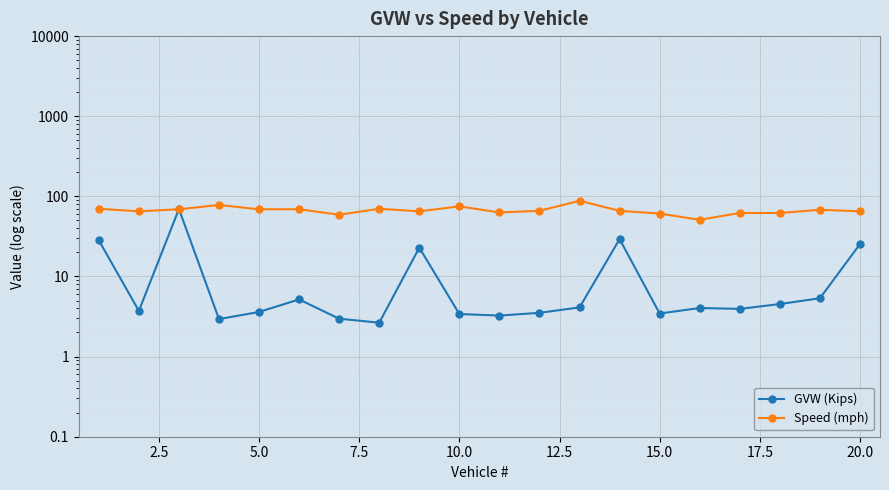

The value of GVW (Kips) at 12.5 is 7.2. True or false?

False